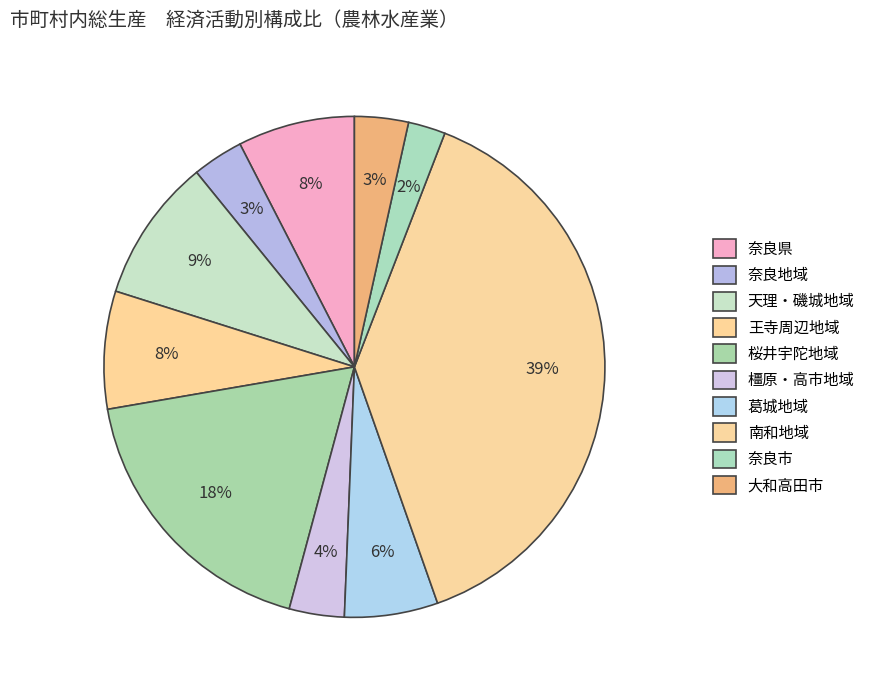

What is the smallest slice in the pie chart?

奈良市